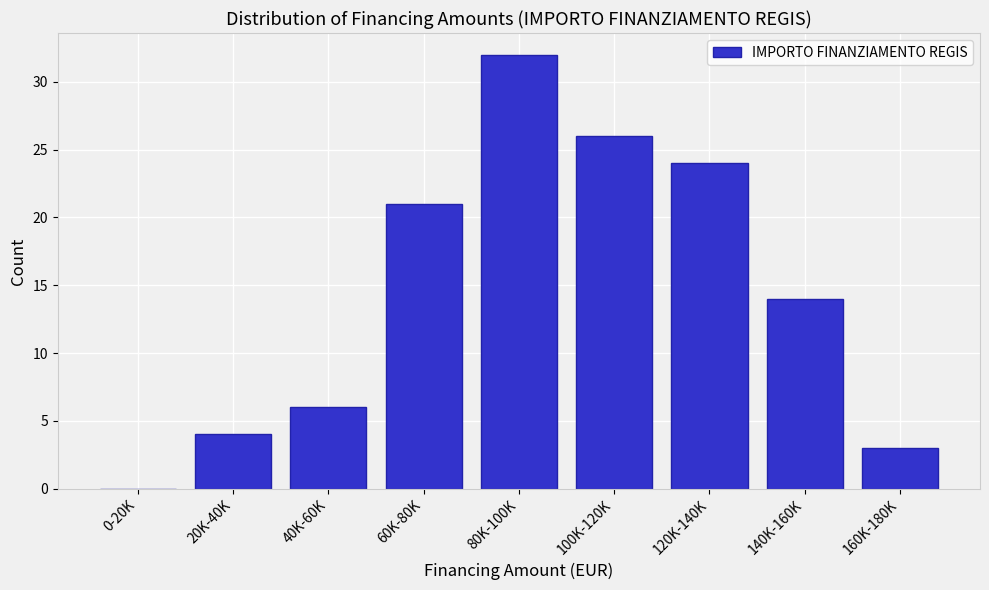

Reading left to right, extract all data points from this chart.

0-20K=0	20K-40K=4	40K-60K=6	60K-80K=21	80K-100K=32	100K-120K=26	120K-140K=24	140K-160K=14	160K-180K=3